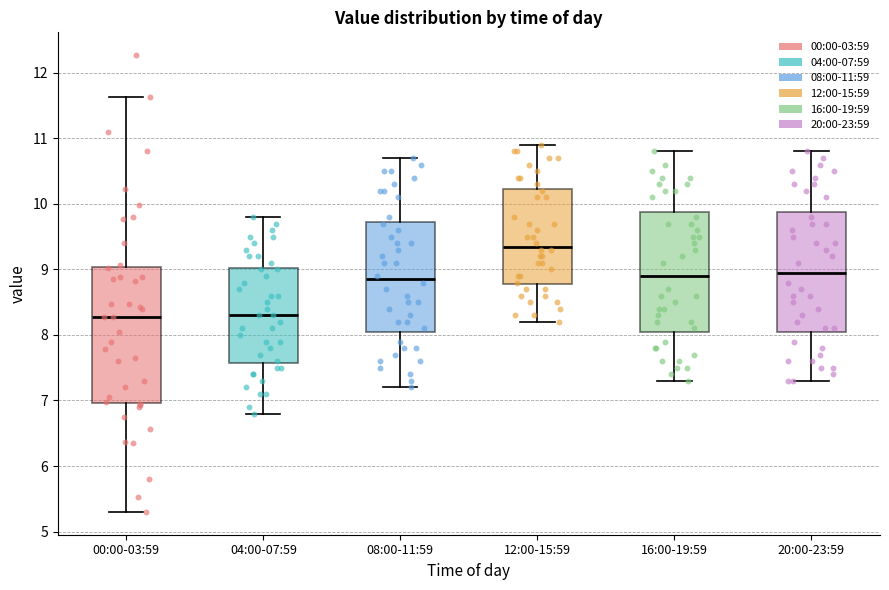

Reading left to right, read every box against the y-axis: the position of its median line, the range the box covers, and the ends of its whiskers. The values are not printed on the chart, so give them approximately, as read against the axis.

00:00-03:59: median 8.3, box 7.0 to 9.0, whiskers 5.3 to 11.6
04:00-07:59: median 8.3, box 7.6 to 9.0, whiskers 6.8 to 9.8
08:00-11:59: median 8.9, box 8.1 to 9.7, whiskers 7.2 to 10.7
12:00-15:59: median 9.4, box 8.8 to 10.2, whiskers 8.2 to 10.9
16:00-19:59: median 8.9, box 8.1 to 9.9, whiskers 7.3 to 10.8
20:00-23:59: median 9.0, box 8.1 to 9.9, whiskers 7.3 to 10.8